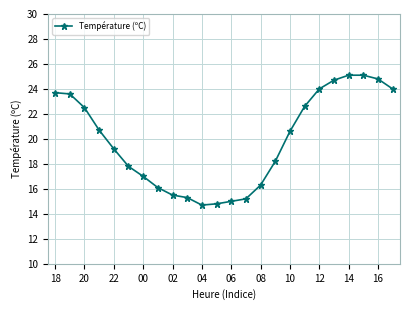

What is the greatest value displayed?

25.1